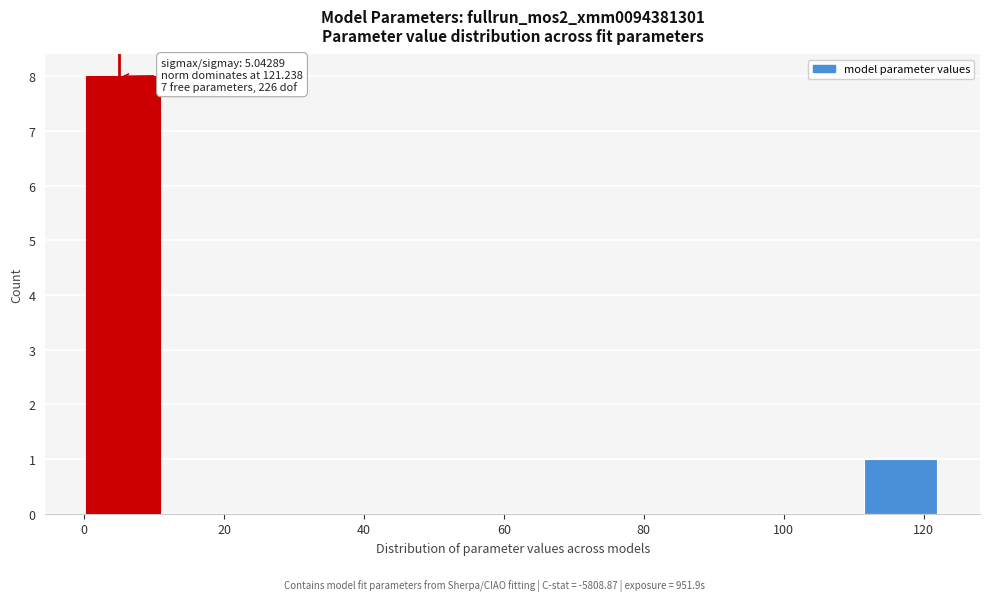

Over which range of the x-axis is the bar tallest?

0 to 12